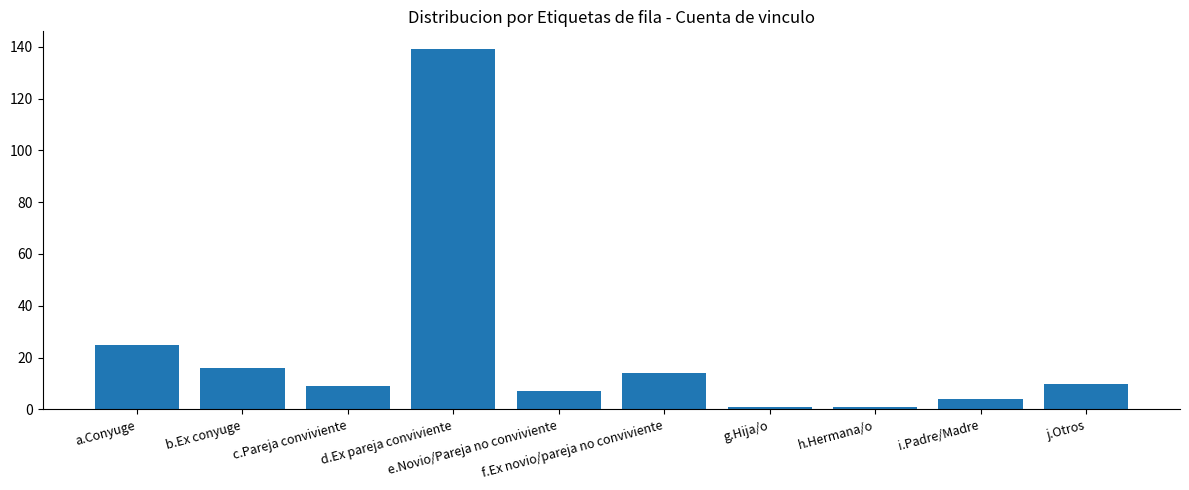

What is the label of the 10th bar from the right?

a.Conyuge